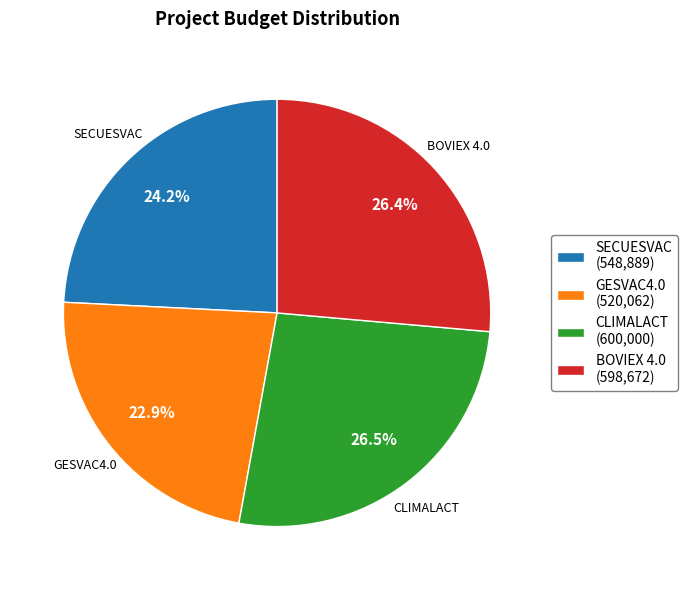

To the nearest percent, what percentage of the pie is GESVAC4.0?

23%